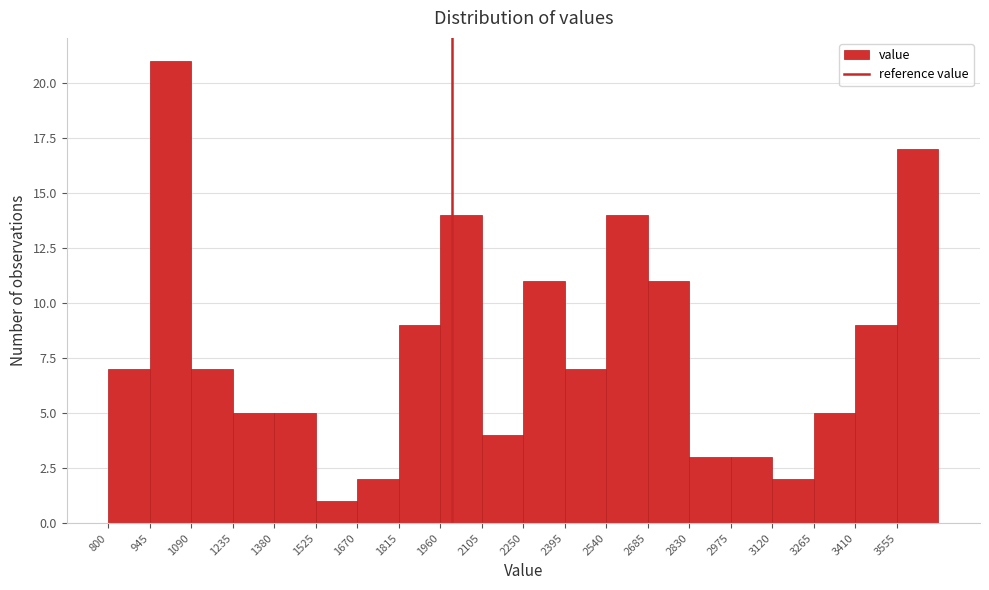

How tall is the bar that spans 945 to 1090 on the x-axis? Neither the bar edges nor the heights are printed on the chart, so give them approximately, as read against the axes.

21